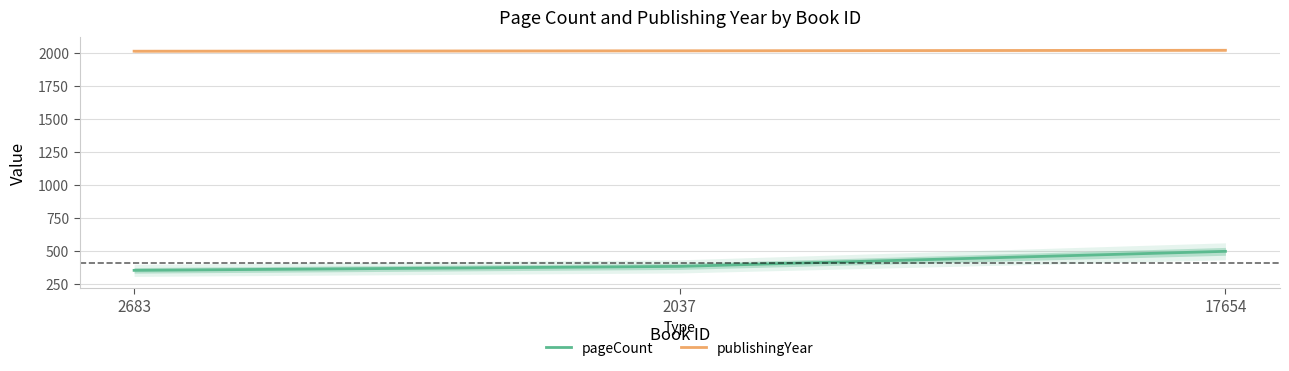

Between 2037 and 2683, which is larger?

2037